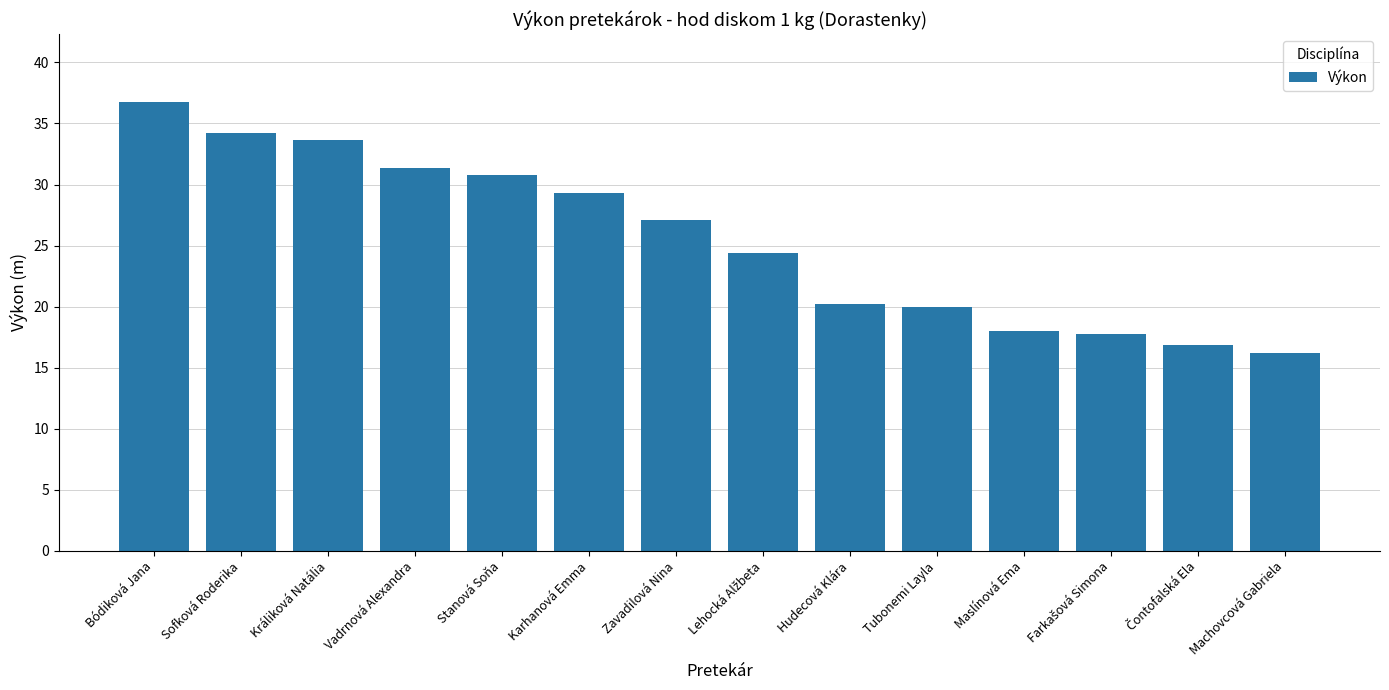

Reading left to right, list all the values displayed in this chart.

36.8	34.2	33.7	31.4	30.8	29.3	27.1	24.4	20.2	20.0	18.0	17.8	16.8	16.2